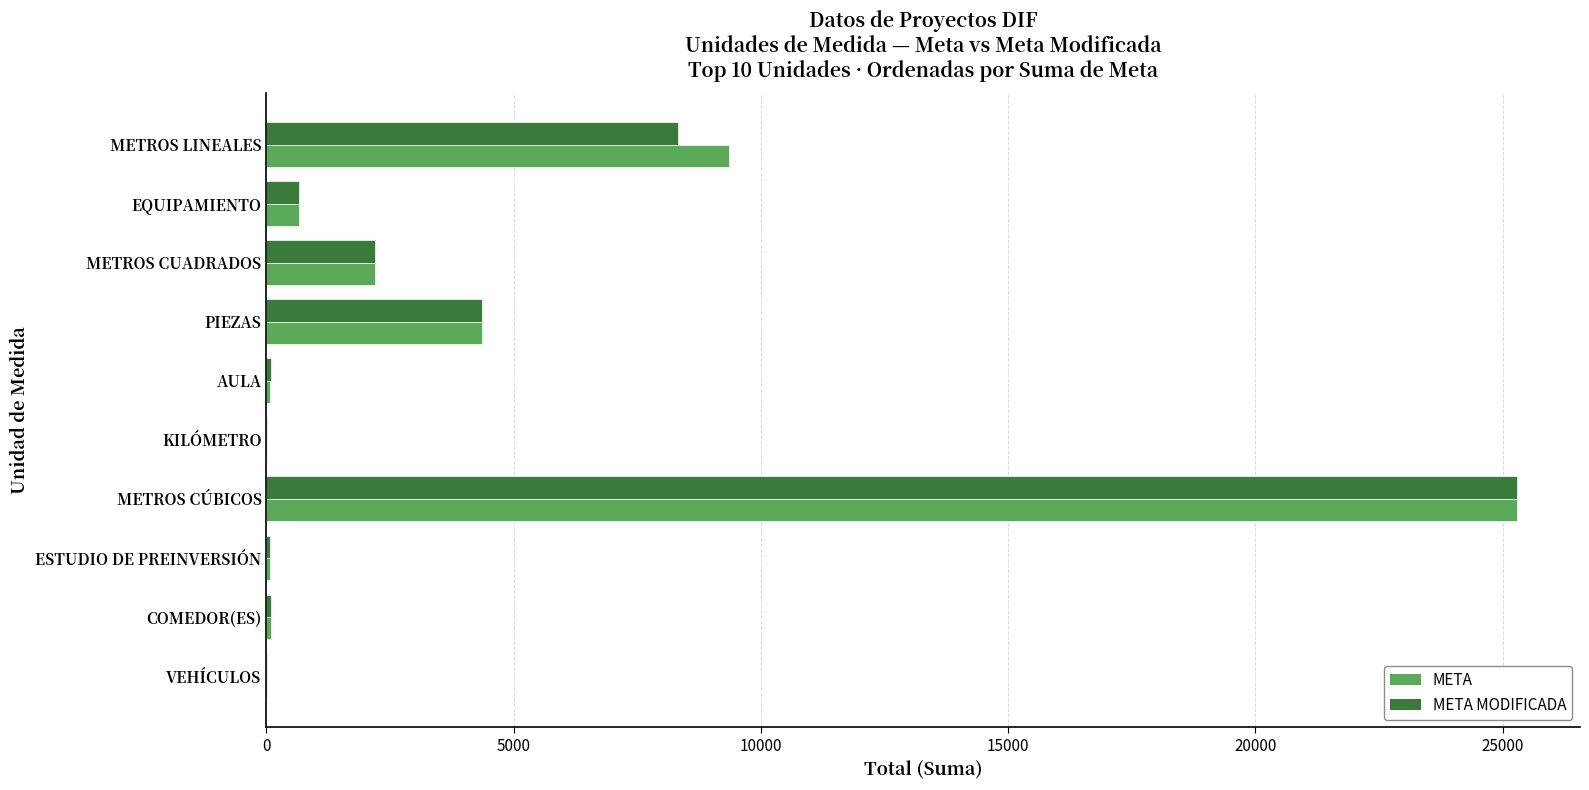

The value of META MODIFICADA at METROS LINEALES is 2832.2. True or false?

False